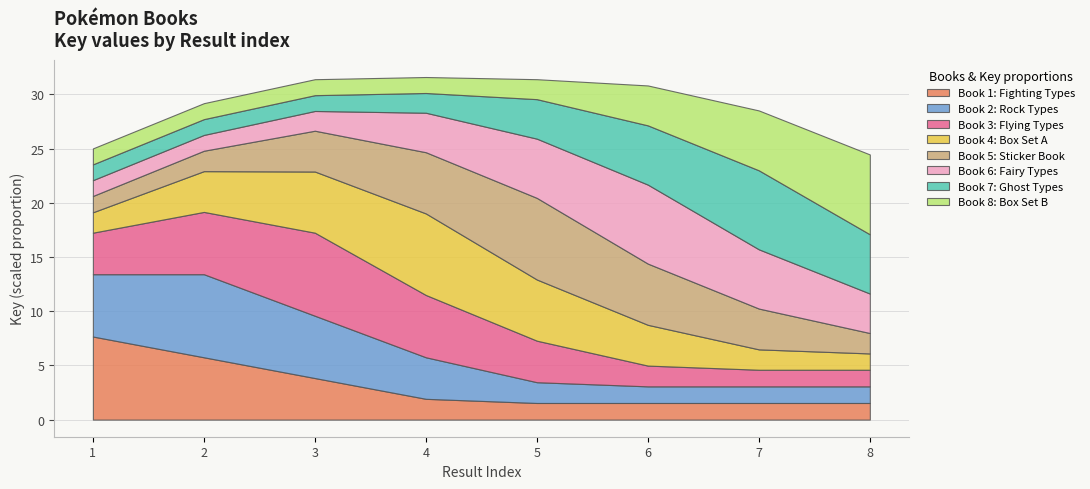

At which label is the value closest to 212955174?

4